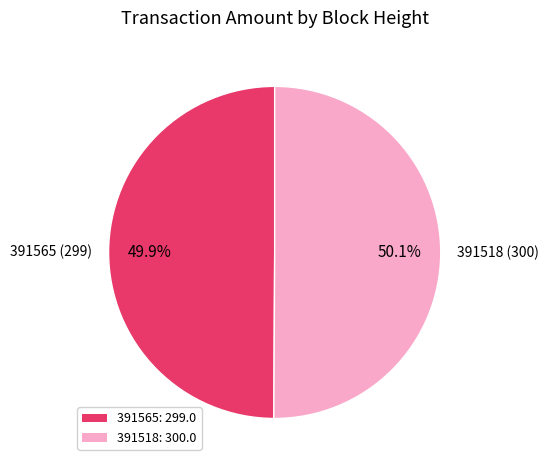

What portion of the pie excludes 391518?

49.9%